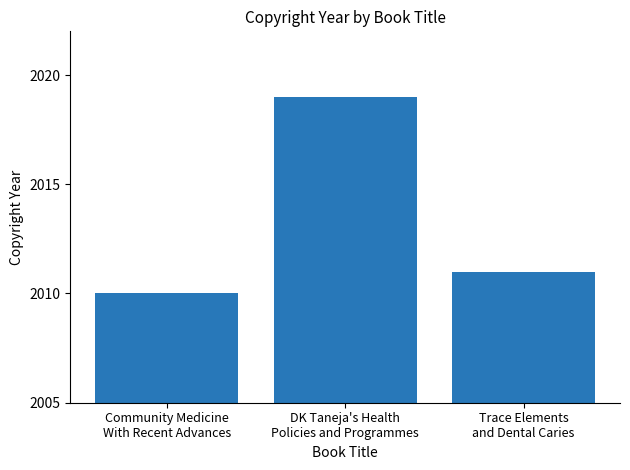

Reading right to left, list all the values displayed in this chart.

Trace Elements
and Dental Caries=2011	DK Taneja's Health
Policies and Programmes=2019	Community Medicine
With Recent Advances=2010